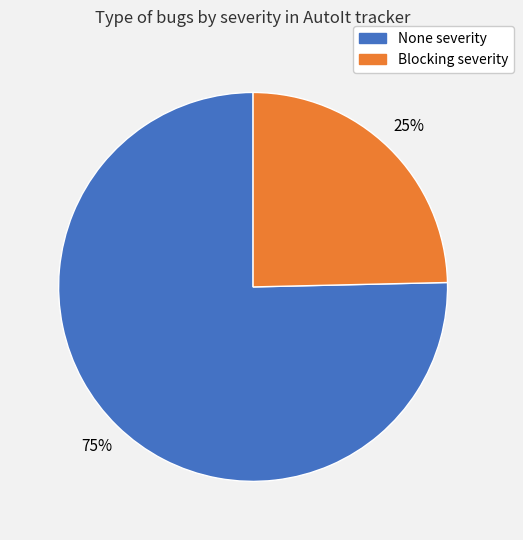

Is there any slice that represents more than half of the pie?

Yes